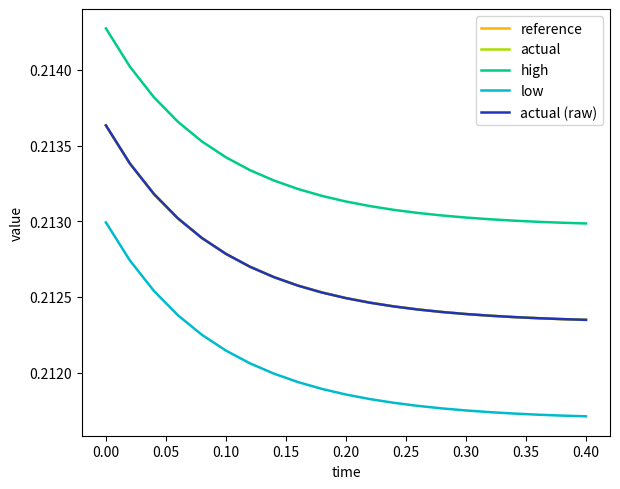

Does the chart have visible grid lines?

No